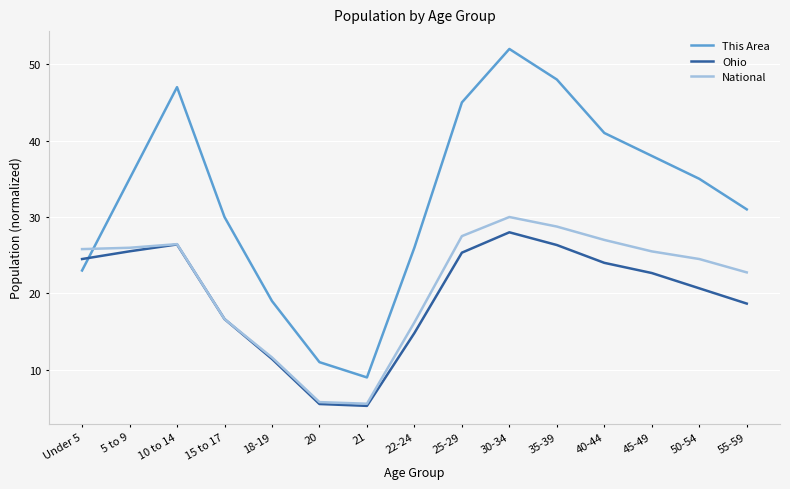

True or false: This Area has a value of 19.0 at 18-19.

True